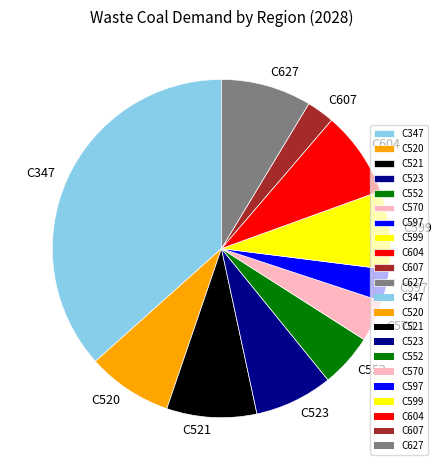

Is it true that C552 is 5% of the pie?

True